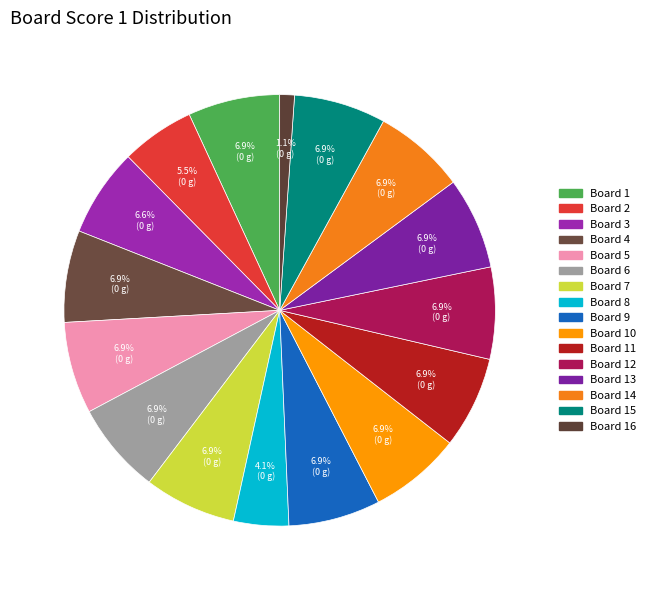

How many segments does this pie chart have?

16